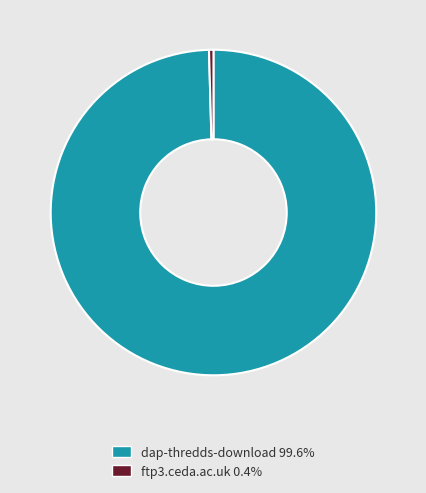

Between dap-thredds-download and ftp3.ceda.ac.uk, which is larger?

dap-thredds-download